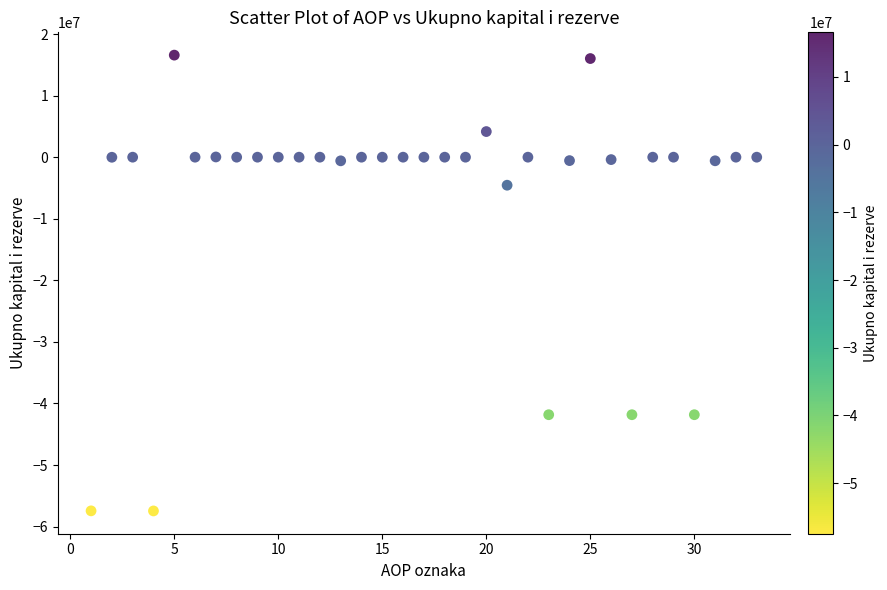

What is the range of Y values (max minus min)?

74032333